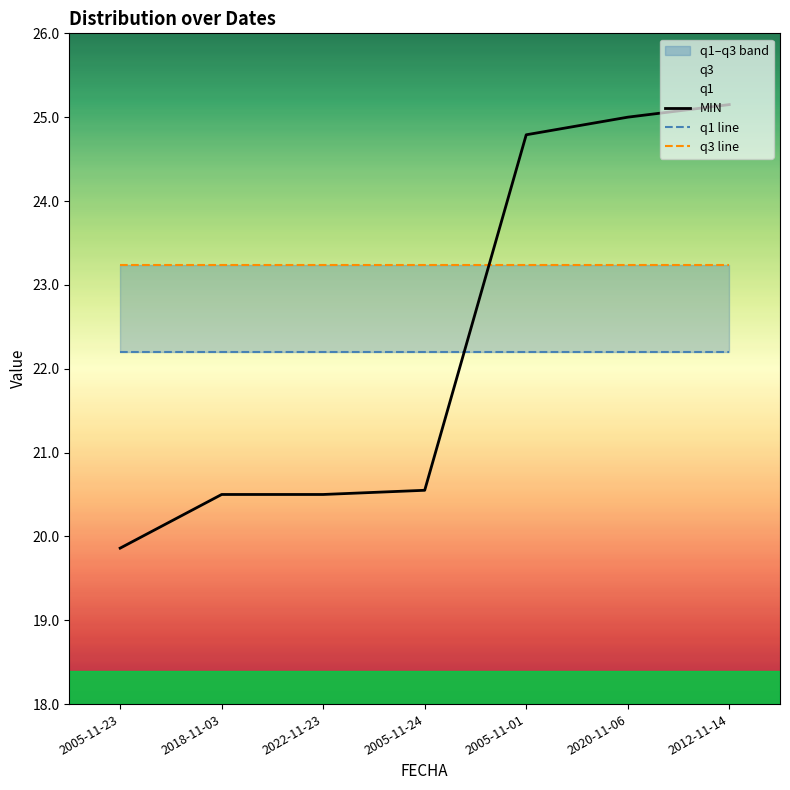

Reading right to left, extract all data points from this chart.

MIN: 2012-11-14=25.1	2020-11-06=25.0	2005-11-01=24.8	2005-11-24=20.6	2022-11-23=20.5	2018-11-03=20.5	2005-11-23=19.9
q1 line: 2012-11-14=22.2	2020-11-06=22.2	2005-11-01=22.2	2005-11-24=22.2	2022-11-23=22.2	2018-11-03=22.2	2005-11-23=22.2
q3 line: 2012-11-14=23.2	2020-11-06=23.2	2005-11-01=23.2	2005-11-24=23.2	2022-11-23=23.2	2018-11-03=23.2	2005-11-23=23.2